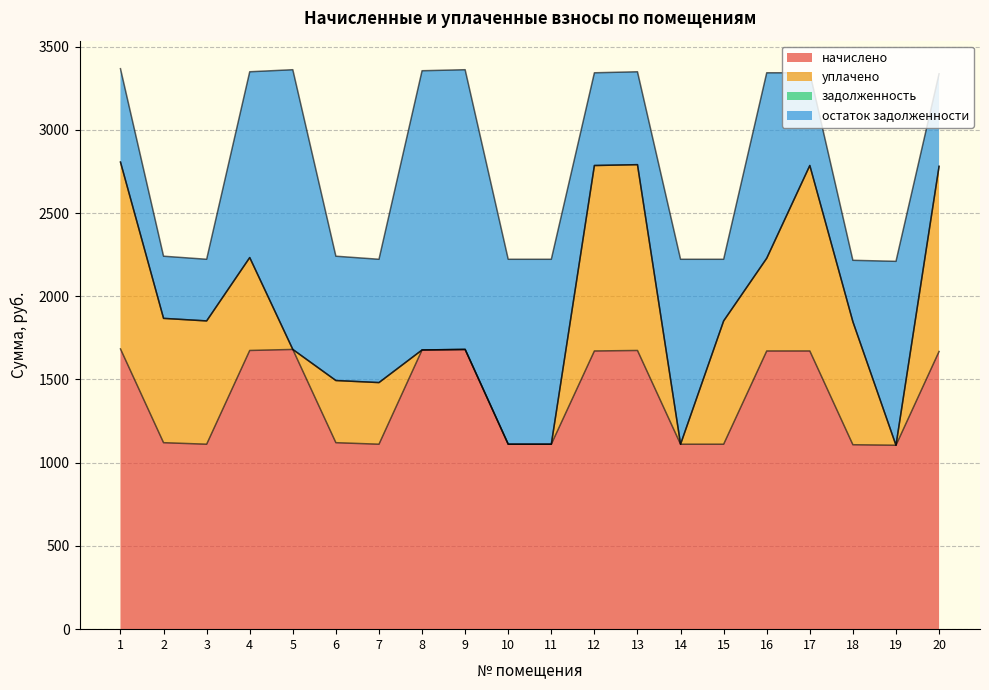

What is the difference between the highest and lowest values at 4?

1674.4